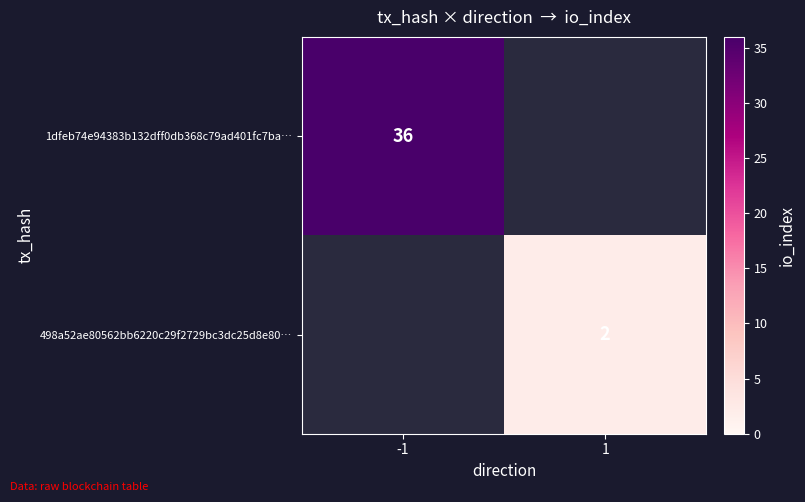

Between 1 and -1, which is larger?

-1